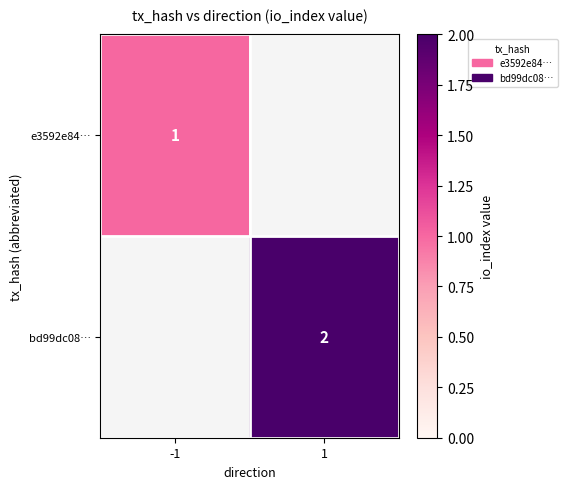

The value of bd99dc08… at 1 is 2. True or false?

True